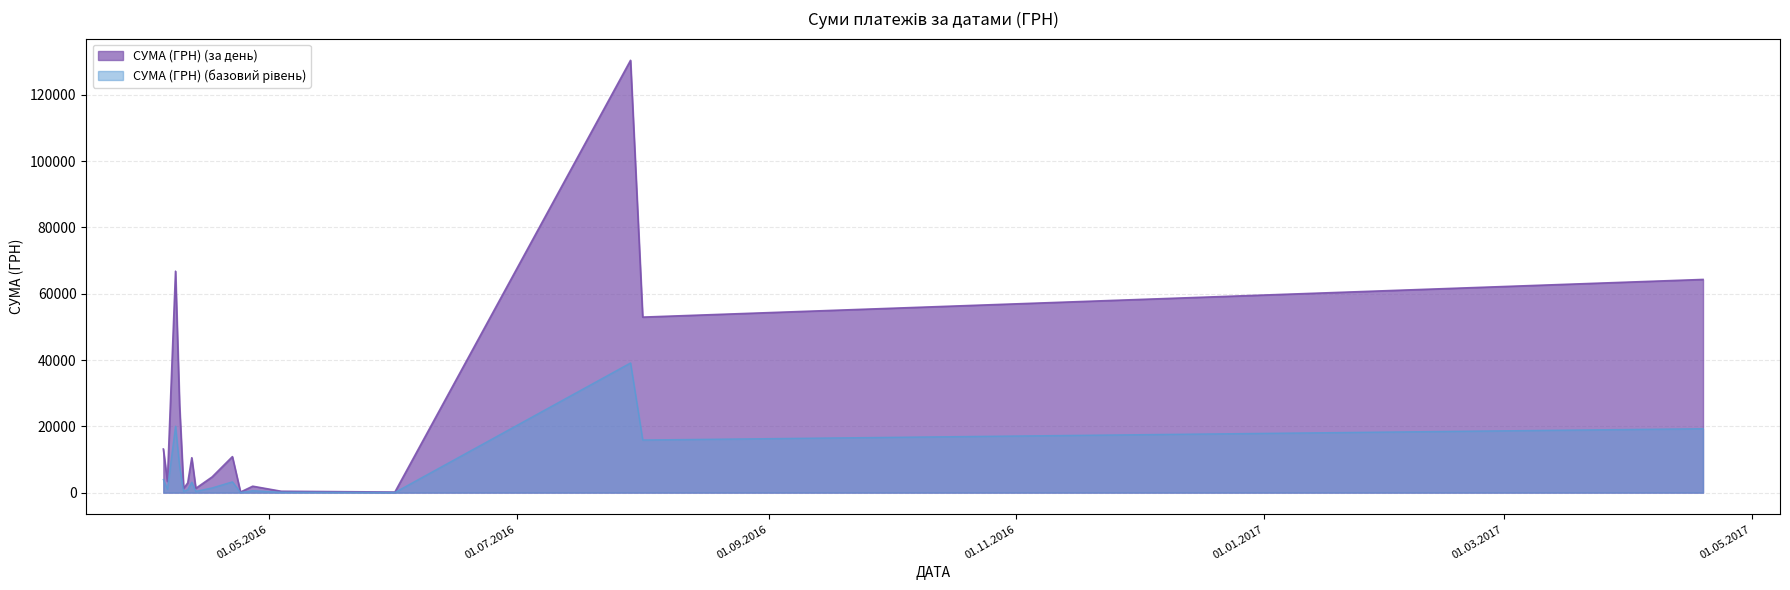

Which series has the largest total across all categories?

СУМА (ГРН) (за день)